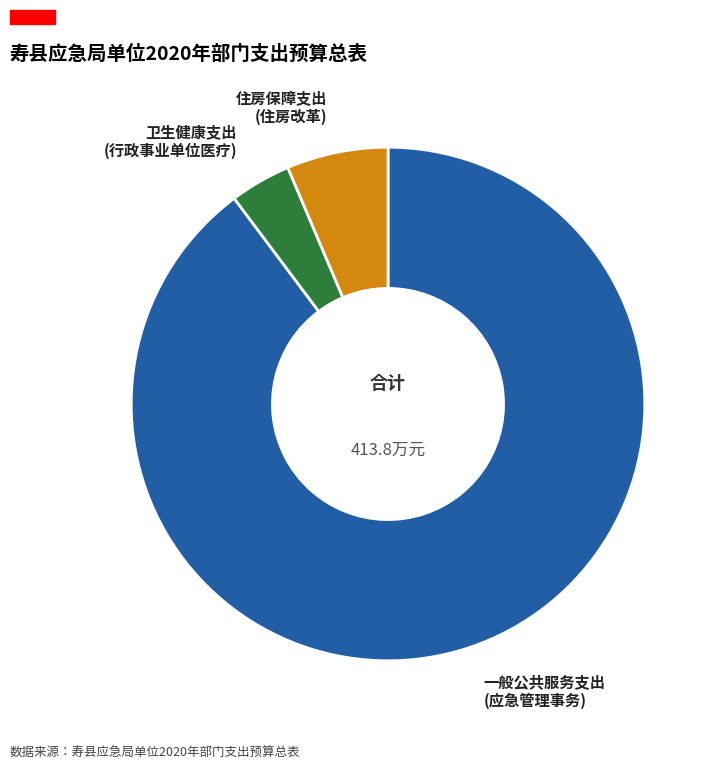

Approximately how many times larger is the value at 一般公共服务支出 (应急管理事务) compared to 住房保障支出 (住房改革)?

14.1